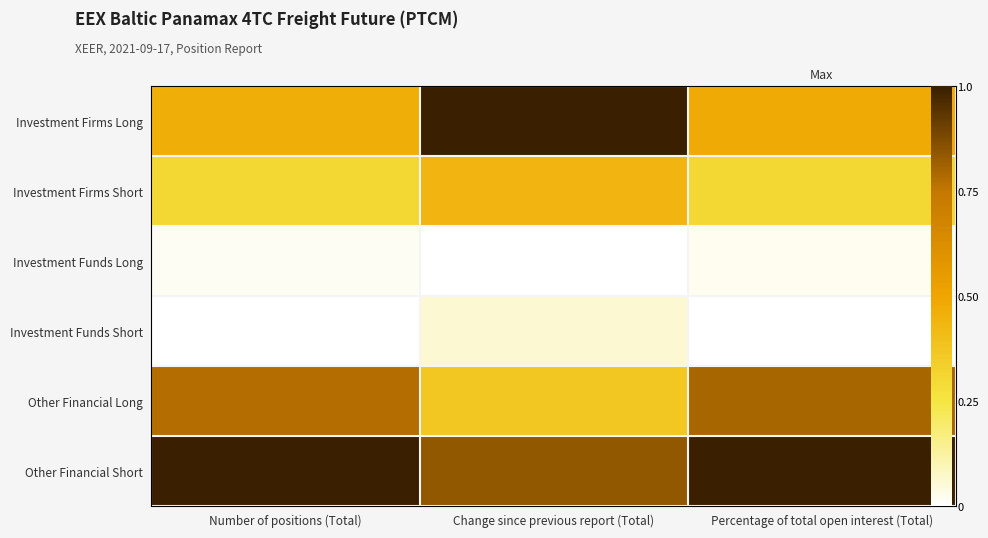

At how many categories does at least one series exceed 0?

3